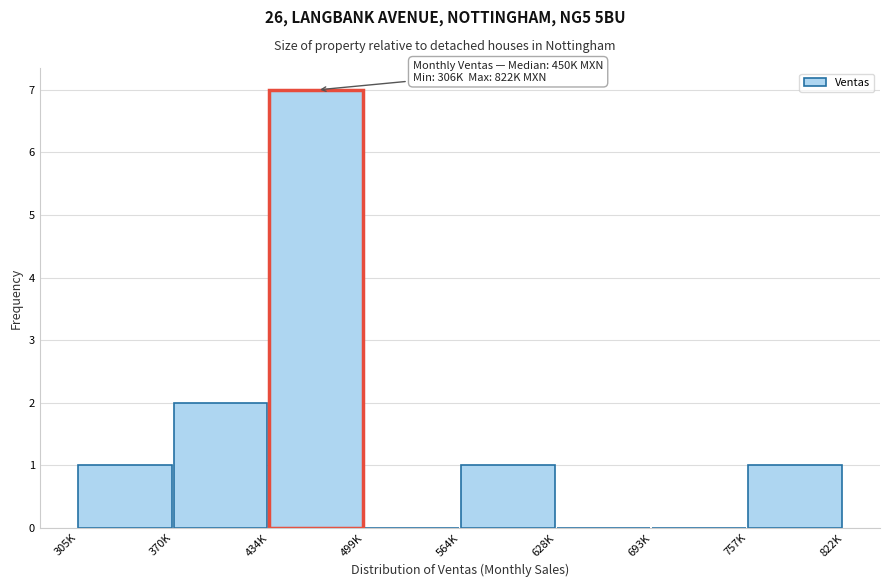

Reading right to left, what are all the values shown in this chart?

757K=1	693K=0	628K=0	564K=1	499K=0	434K=7	370K=2	305K=1